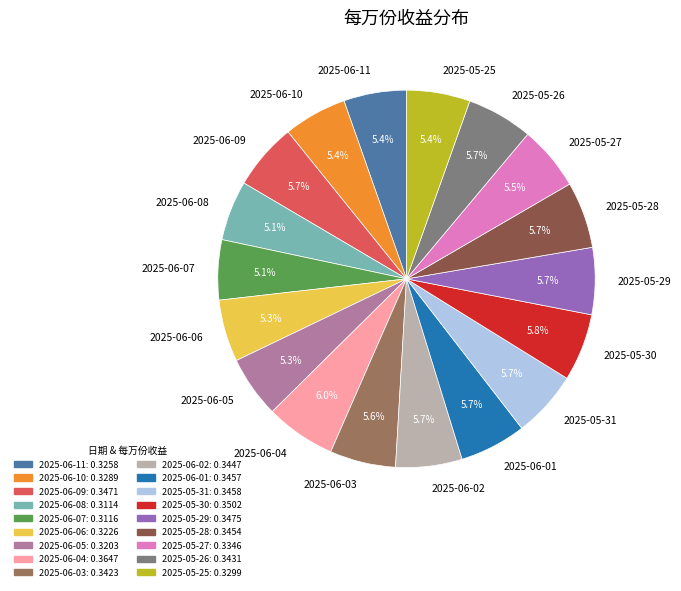

To the nearest percent, what is the combined percentage of 2025-06-11 and 2025-06-09?

11%